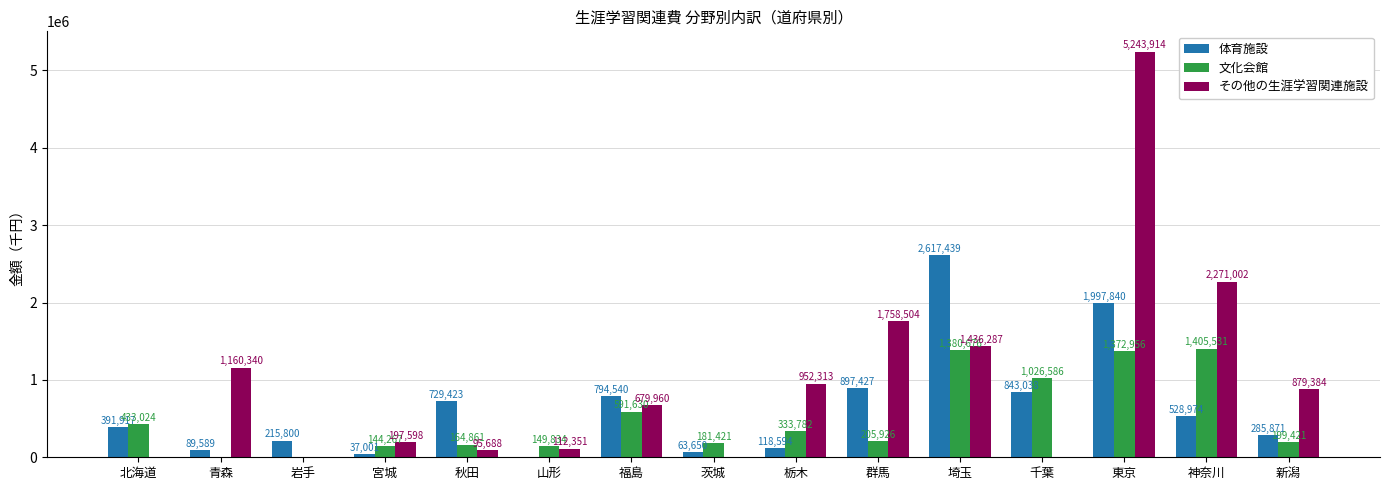

Is the value of その他の生涯学習関連施設 at 北海道 greater than the value of 体育施設 at 栃木?

No